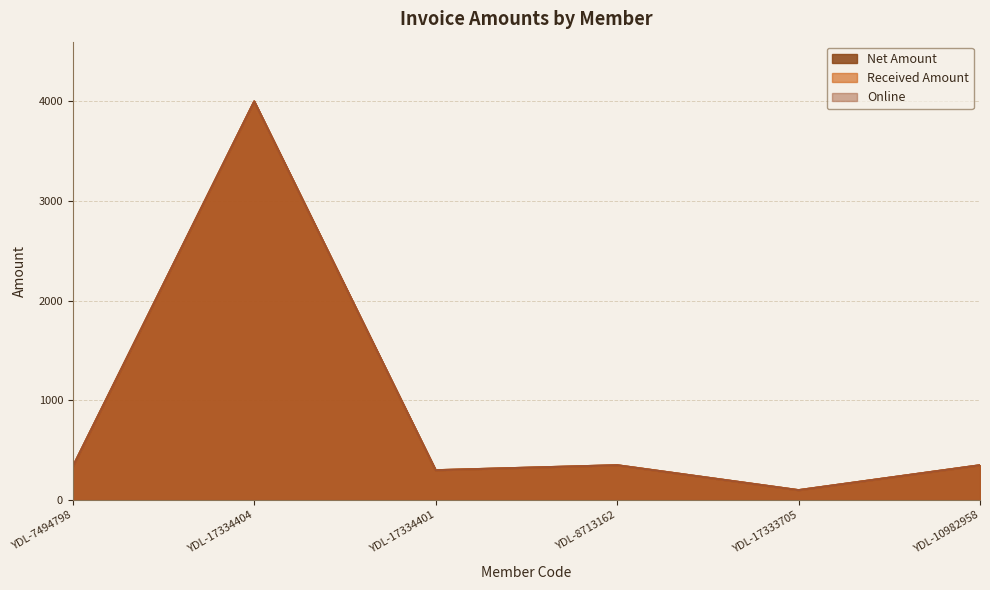

Does the chart have visible grid lines?

Yes